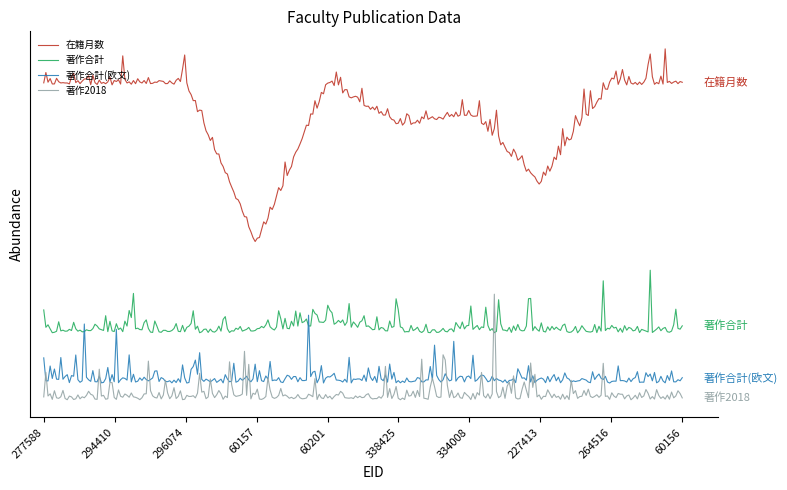

What is the label of the 3rd point from the right?

227413